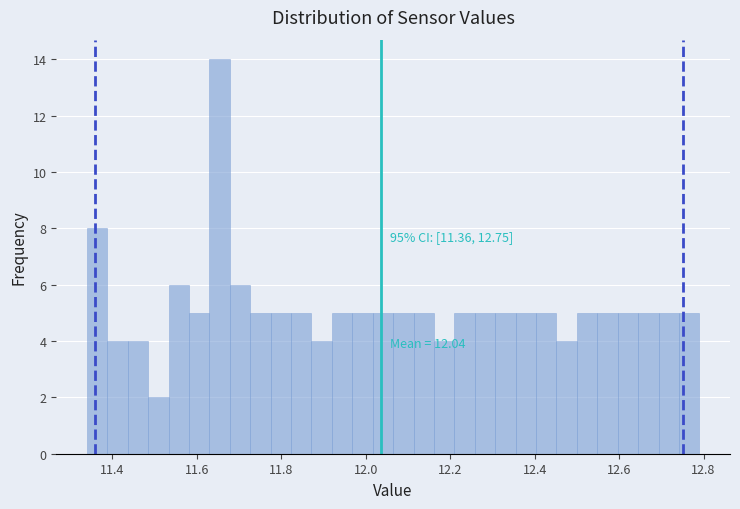

Around what value on the x-axis is the tallest bar? Give the approximate position of its centre, as read against the axis.

11.66